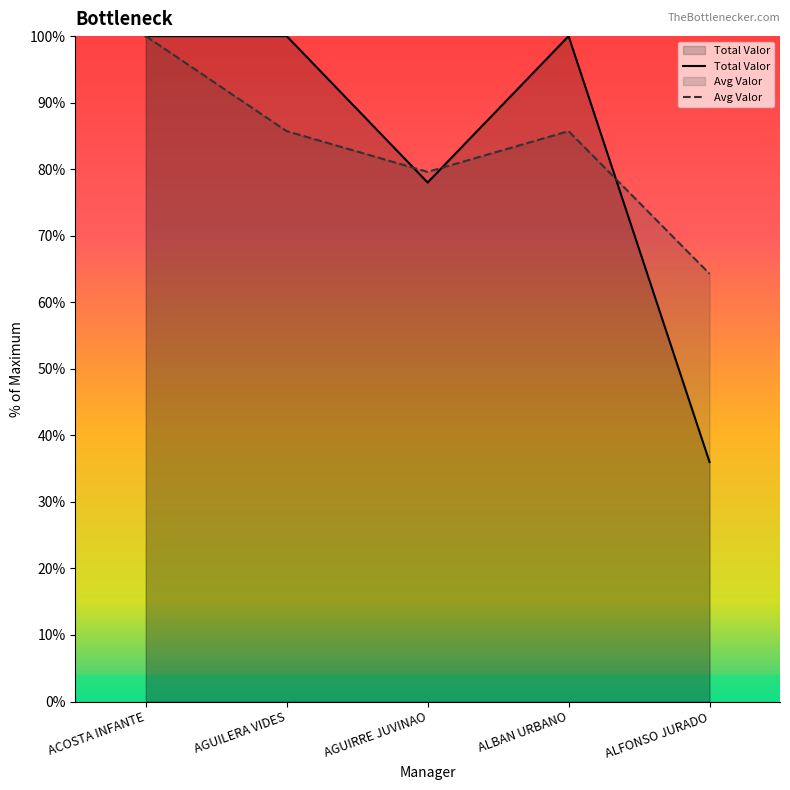

At which category does the chart reach its minimum across all series?

ALFONSO JURADO